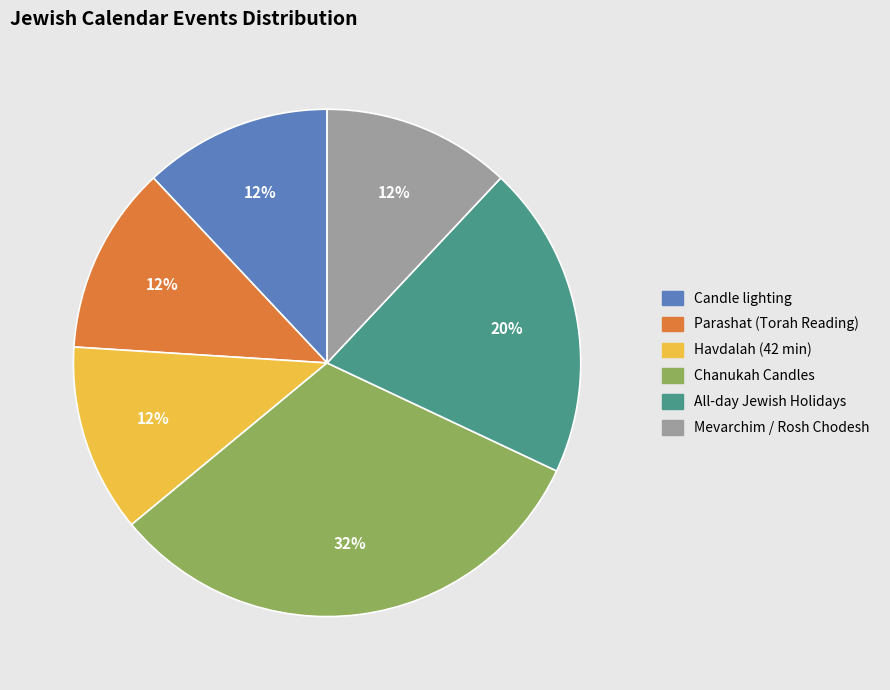

Which slice is the largest?

Chanukah Candles